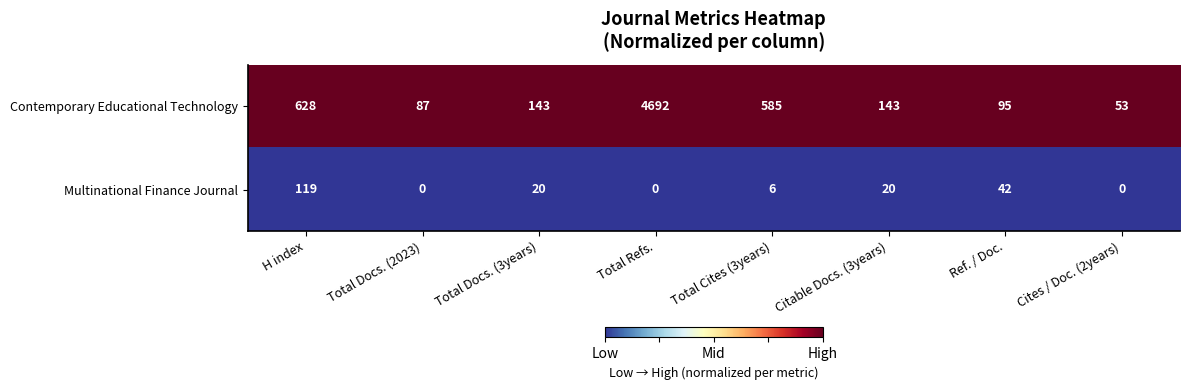

At which category is the sum across all series the highest?

Total Refs.